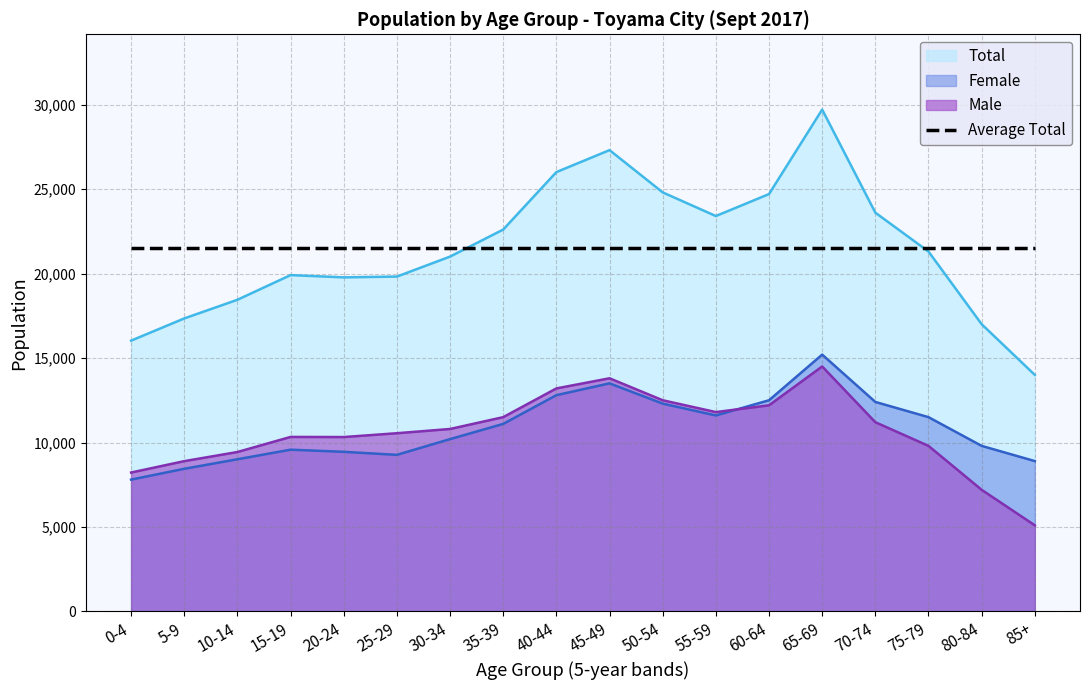

At how many categories does at least one series exceed 10192?

18